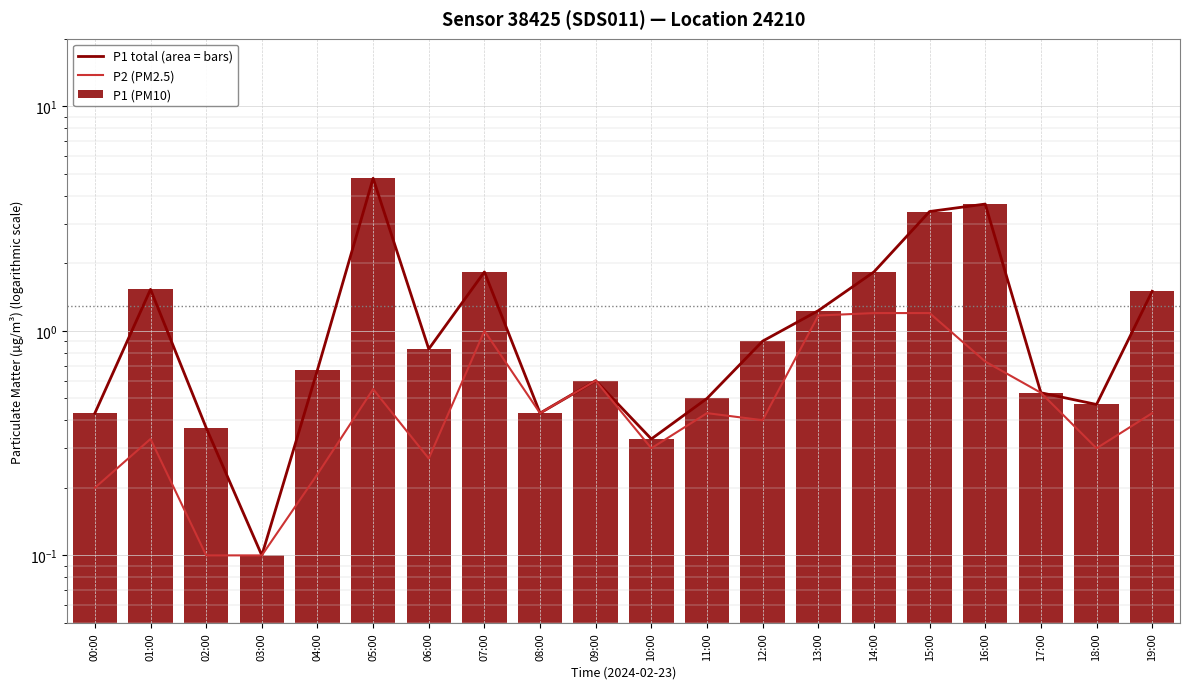

At which category is the sum across all series the highest?

05:00